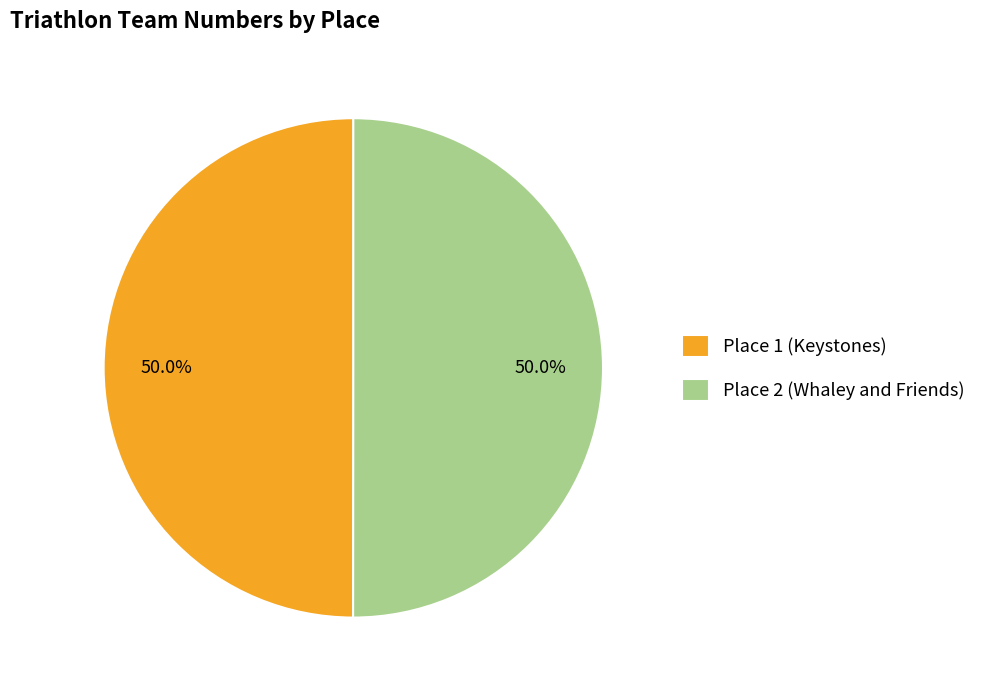

The Place 2 (Whaley and Friends) slice represents 50% of the pie. True or false?

True